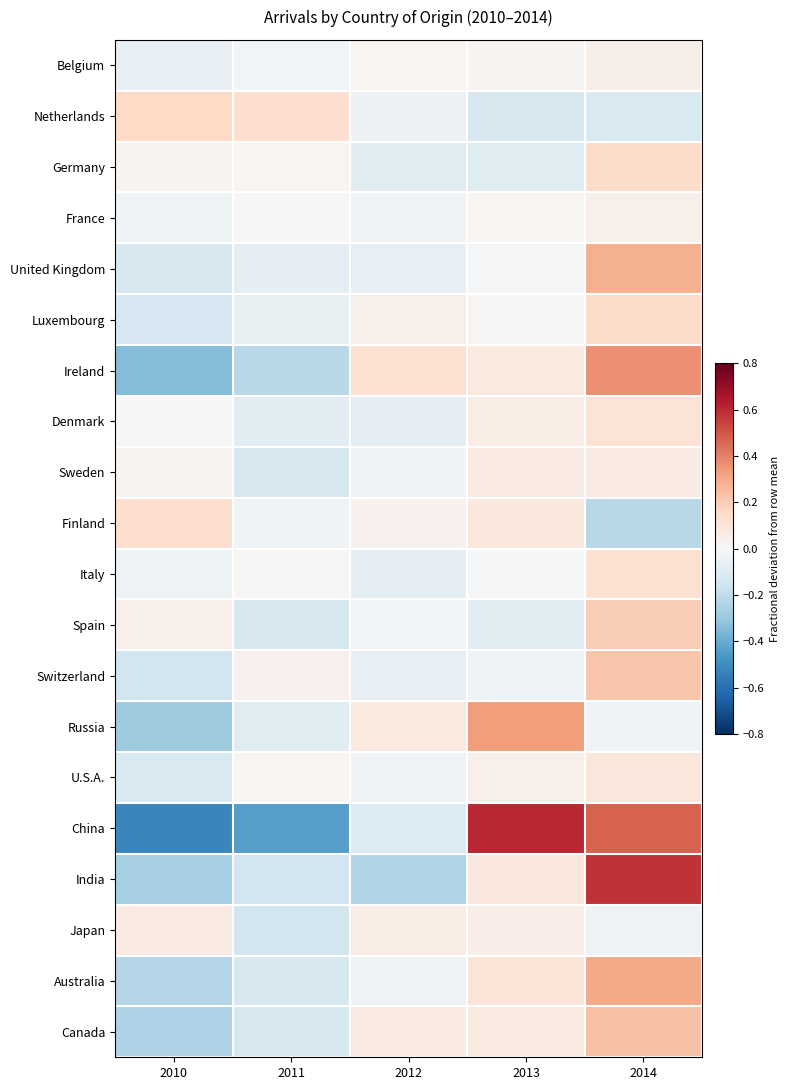

Reading right to left, extract all data points from this chart.

Belgium: 2014=0.0	2013=0.0	2012=0.0	2011=-0.0	2010=-0.1
Netherlands: 2014=-0.1	2013=-0.1	2012=-0.0	2011=0.1	2010=0.2
Germany: 2014=0.1	2013=-0.1	2012=-0.1	2011=0.0	2010=0.0
France: 2014=0.0	2013=0.0	2012=-0.0	2011=0.0	2010=-0.0
United Kingdom: 2014=0.3	2013=-0.0	2012=-0.1	2011=-0.1	2010=-0.1
Luxembourg: 2014=0.1	2013=0.0	2012=0.0	2011=-0.1	2010=-0.1
Ireland: 2014=0.4	2013=0.1	2012=0.1	2011=-0.2	2010=-0.3
Denmark: 2014=0.1	2013=0.1	2012=-0.1	2011=-0.1	2010=-0.0
Sweden: 2014=0.1	2013=0.1	2012=-0.0	2011=-0.1	2010=0.0
Finland: 2014=-0.2	2013=0.1	2012=0.0	2011=-0.0	2010=0.1
Italy: 2014=0.1	2013=-0.0	2012=-0.1	2011=0.0	2010=-0.0
Spain: 2014=0.2	2013=-0.1	2012=-0.0	2011=-0.1	2010=0.0
Switzerland: 2014=0.2	2013=-0.0	2012=-0.1	2011=0.0	2010=-0.2
Russia: 2014=-0.0	2013=0.3	2012=0.1	2011=-0.1	2010=-0.3
U.S.A.: 2014=0.1	2013=0.0	2012=-0.0	2011=0.0	2010=-0.1
China: 2014=0.5	2013=0.6	2012=-0.1	2011=-0.4	2010=-0.5
India: 2014=0.6	2013=0.1	2012=-0.2	2011=-0.2	2010=-0.3
Japan: 2014=-0.0	2013=0.1	2012=0.1	2011=-0.1	2010=0.1
Australia: 2014=0.3	2013=0.1	2012=-0.0	2011=-0.1	2010=-0.2
Canada: 2014=0.2	2013=0.1	2012=0.1	2011=-0.1	2010=-0.2